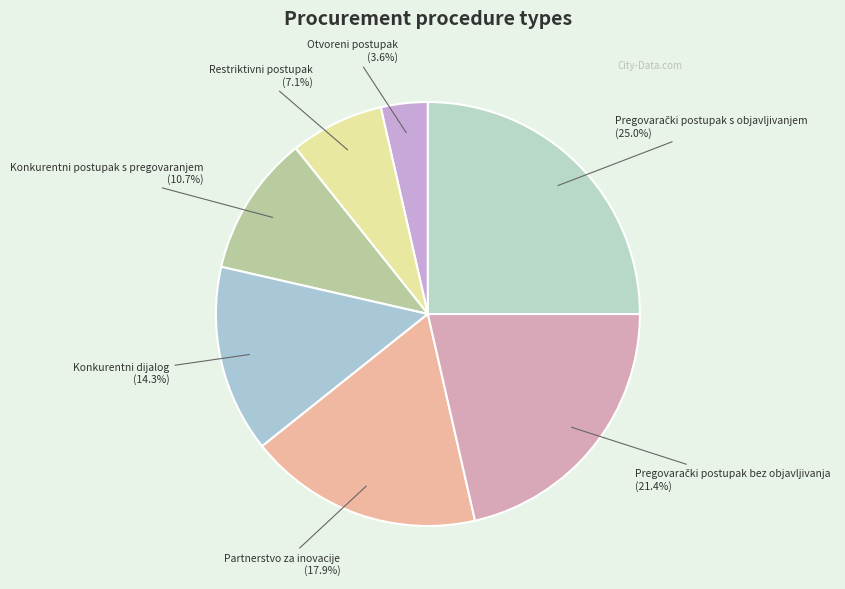

Which category has the smallest portion of the pie?

Otvoreni postupak